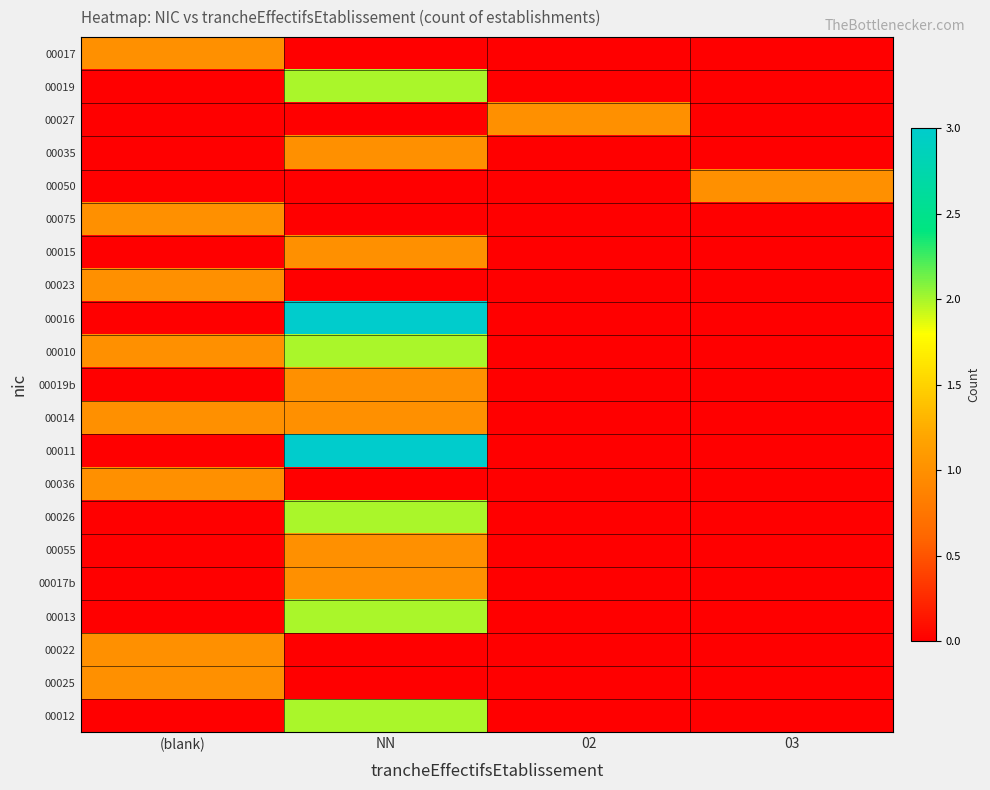

At how many categories does at least one series exceed 0?

4